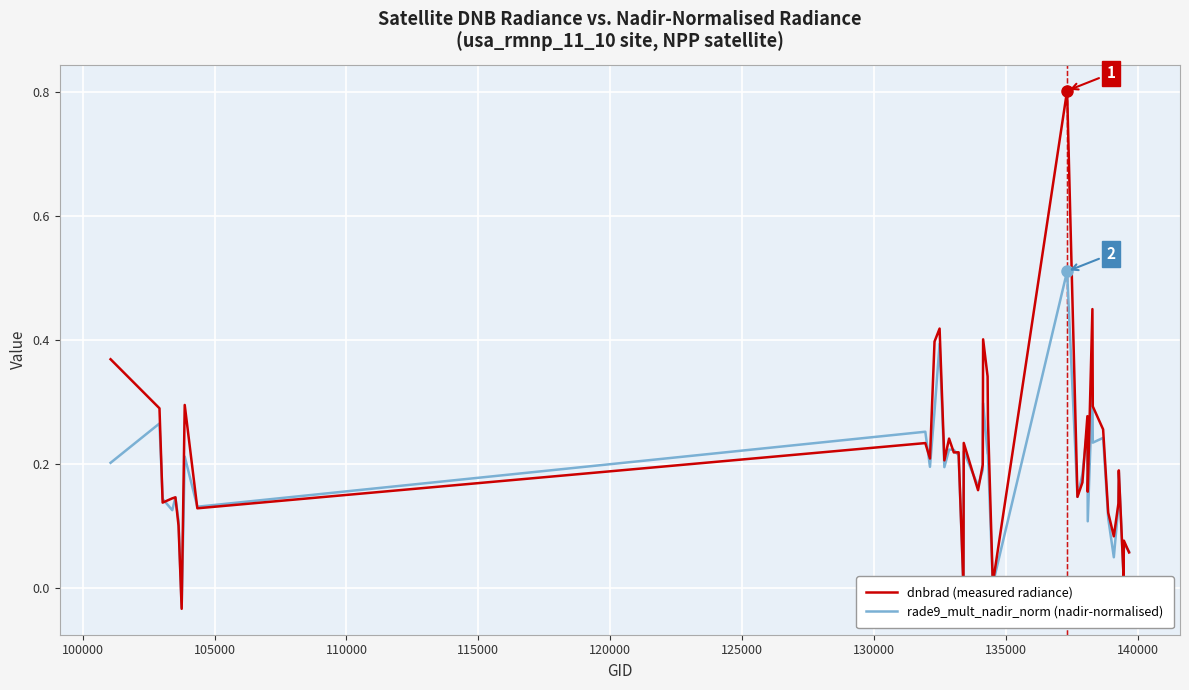

What is the maximum value shown in the chart?

0.8